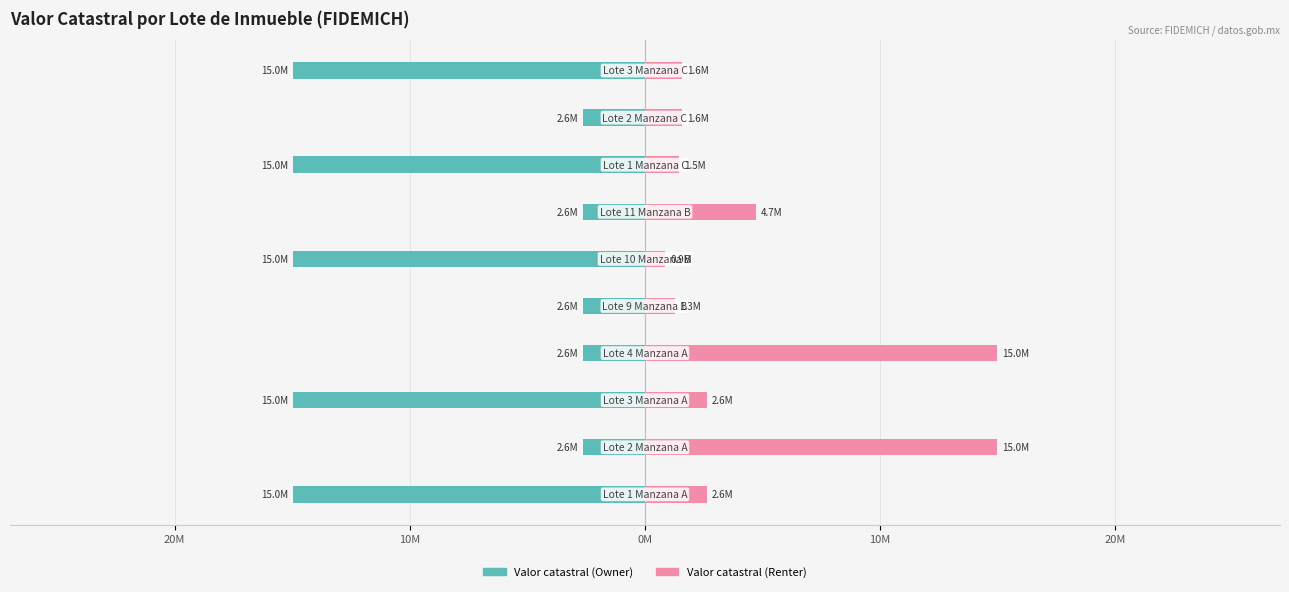

What is the approximate value of Valor catastral (Renter) at 9?

1569720.0